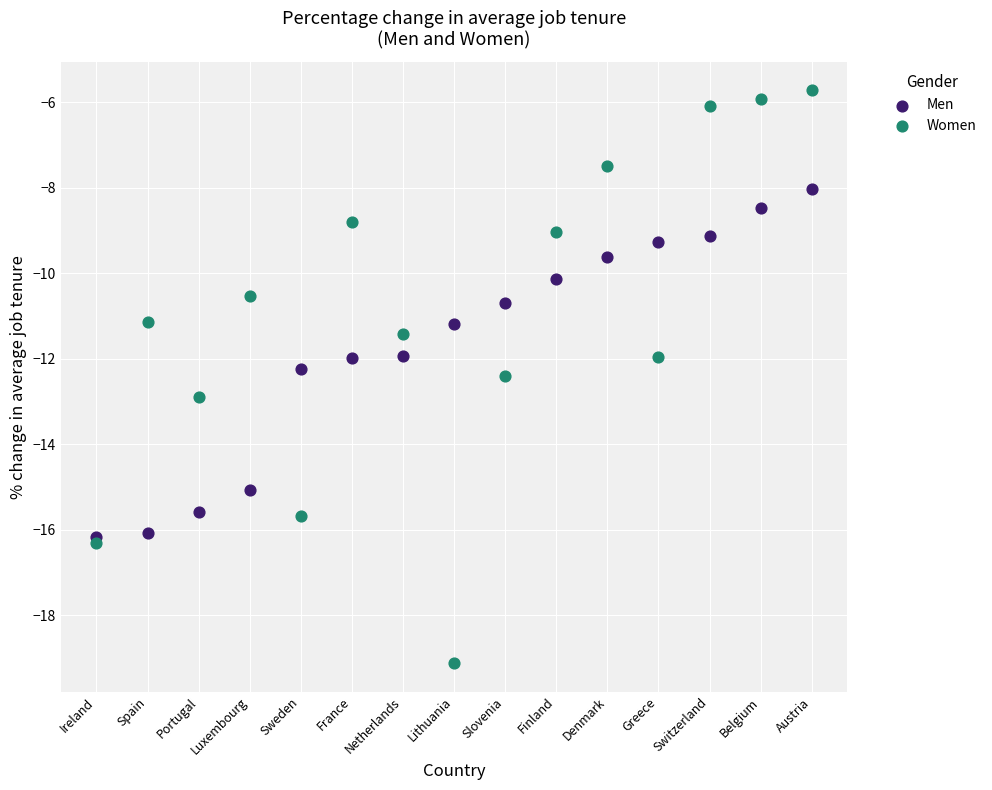

What are all the series names shown in the legend?

Men, Women